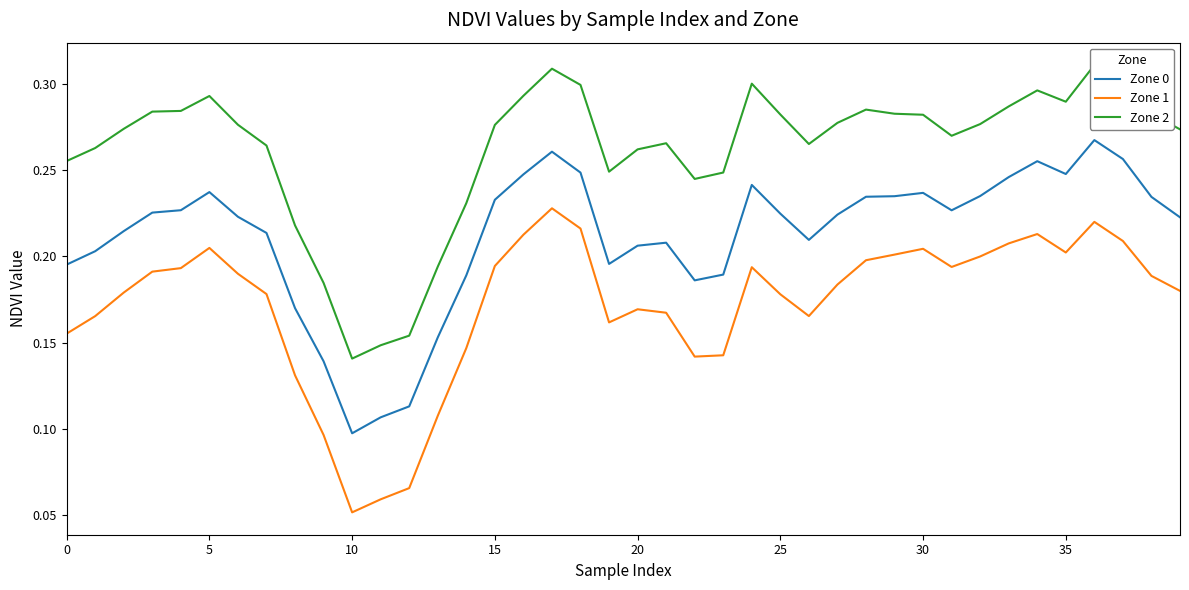

What are all the series names shown in the legend?

Zone 0, Zone 1, Zone 2